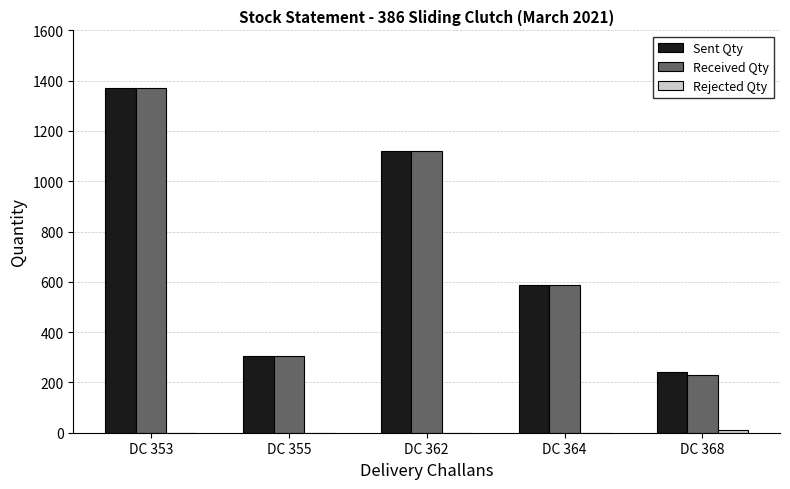

Which category has the highest value across all series?

DC 353